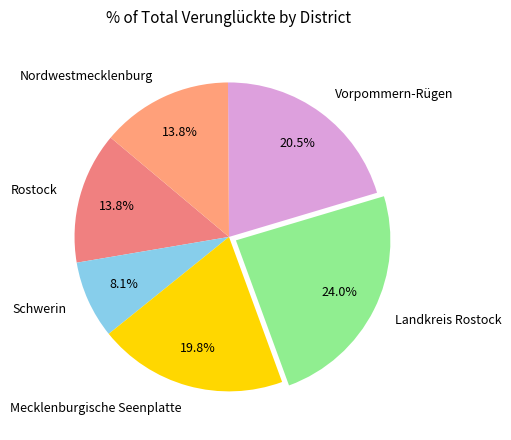

Does Vorpommern-Rügen represent more than half of the total?

No